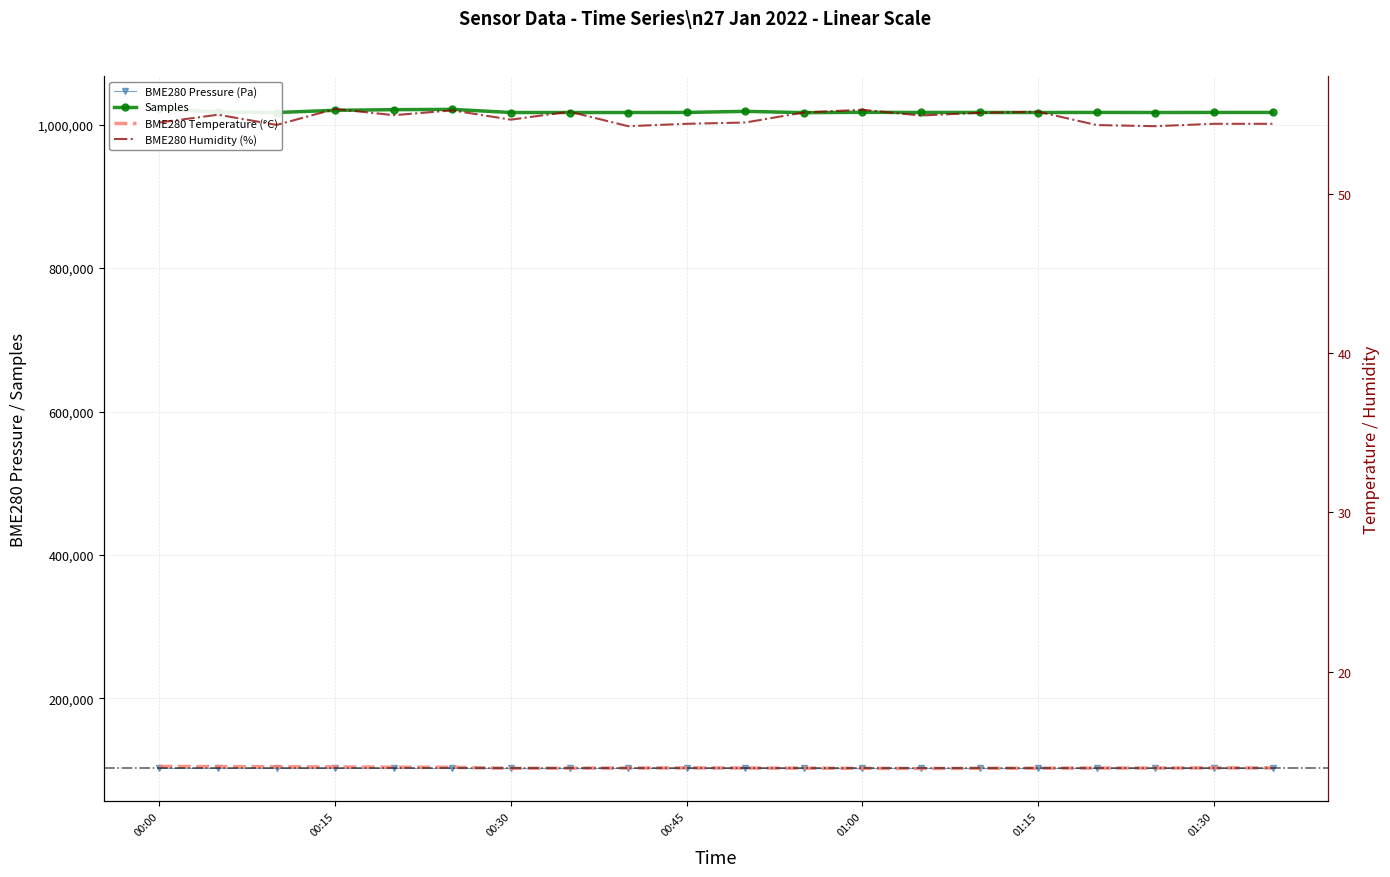

Is it true that BME280_pressure equals 102194.2 at 01:20?

True